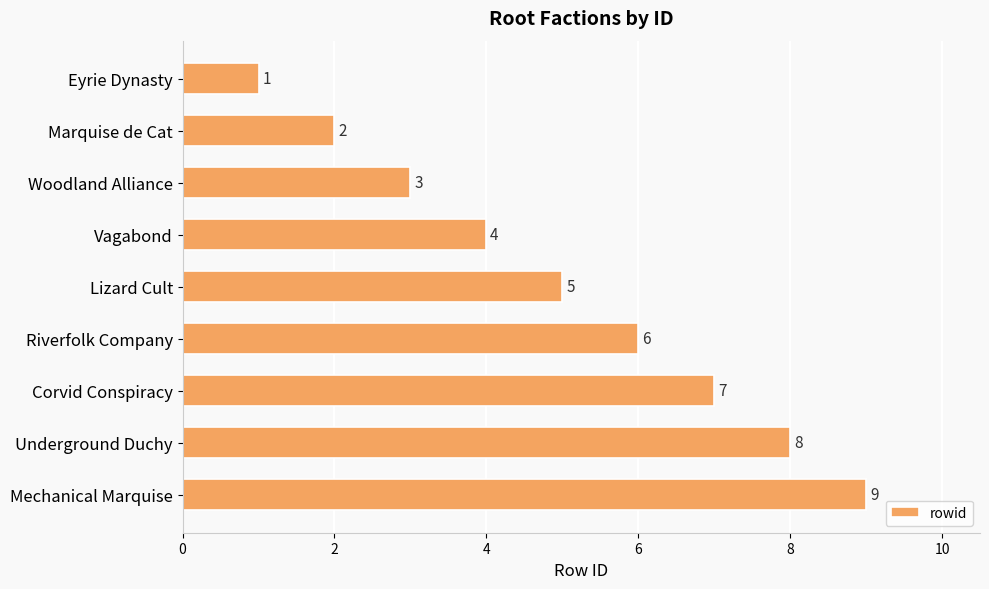

List the labels in order of value, smallest first.

Eyrie Dynasty, Marquise de Cat, Woodland Alliance, Vagabond, Lizard Cult, Riverfolk Company, Corvid Conspiracy, Underground Duchy, Mechanical Marquise